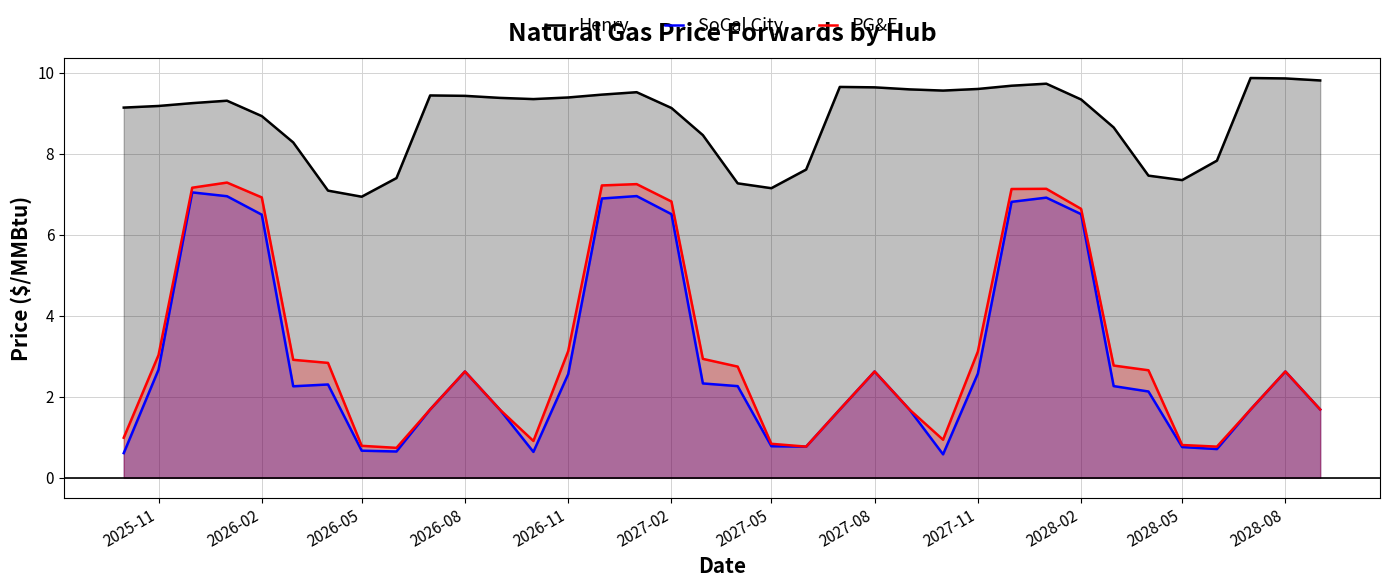

Reading left to right, extract all data points from this chart.

Henry: 9.1	9.2	9.2	9.3	8.9	8.3	7.1	6.9	7.4	9.4	9.4	9.4	9.3	9.4	9.5	9.5	9.1	8.5	7.3	7.2	7.6	9.7	9.6	9.6	9.6	9.6	9.7	9.7	9.3	8.7	7.5	7.3	7.8	9.9	9.9	9.8
SoCal City: 0.6	2.7	7.0	7.0	6.5	2.3	2.3	0.7	0.7	1.7	2.6	1.7	0.6	2.6	6.9	7.0	6.5	2.3	2.3	0.8	0.8	1.7	2.6	1.7	0.6	2.6	6.8	6.9	6.5	2.3	2.1	0.8	0.7	1.7	2.6	1.7
PG&E: 1.0	3.0	7.2	7.3	6.9	2.9	2.8	0.8	0.7	1.7	2.6	1.7	0.9	3.1	7.2	7.3	6.8	2.9	2.7	0.8	0.8	1.7	2.6	1.7	0.9	3.1	7.1	7.1	6.6	2.8	2.7	0.8	0.8	1.7	2.6	1.7